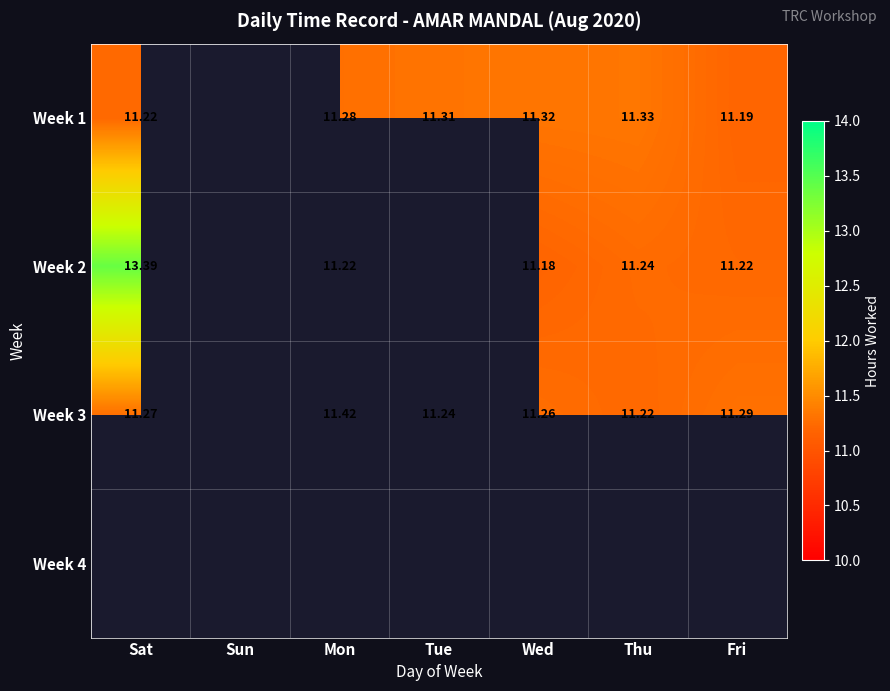

Is the value of Week 1 at Thu greater than the value of Week 2 at Sat?

No